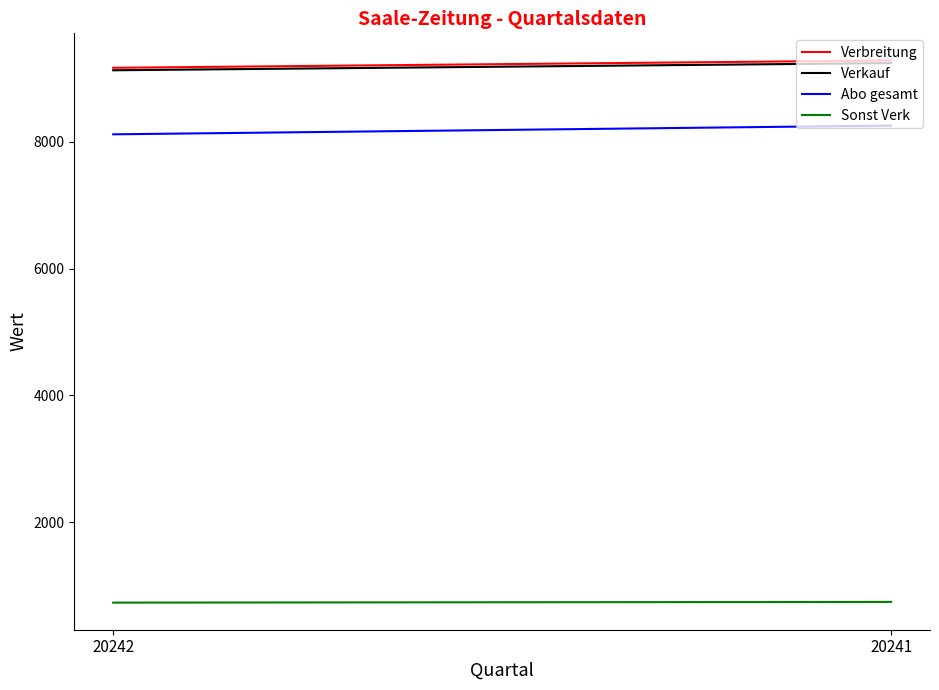

How many categories are shown in the chart?

2